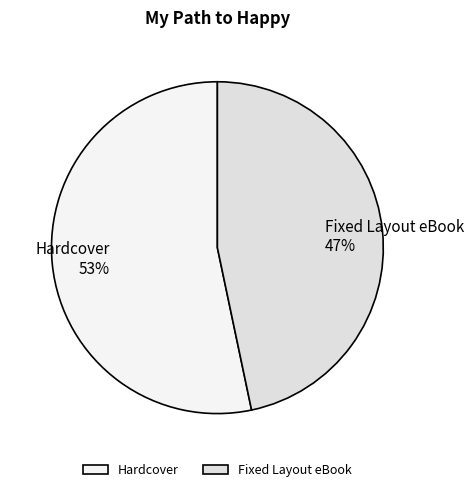

How many slices are in this pie chart?

2